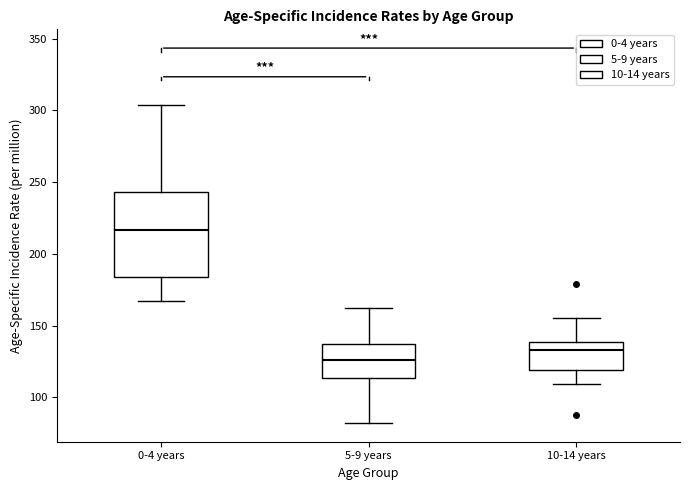

Which box is the tallest, from its lower edge to its upper edge?

0-4 years